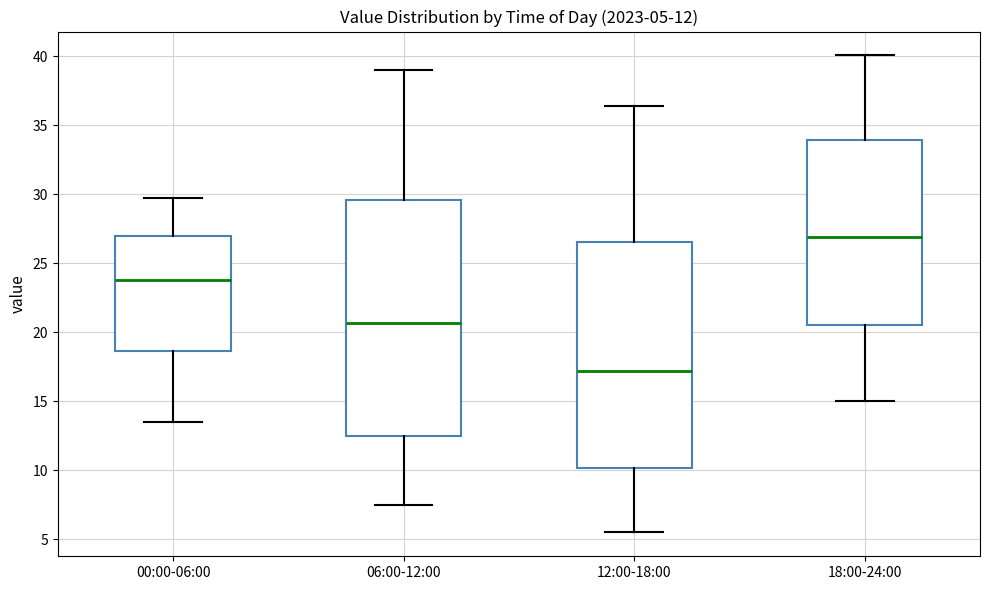

Which box's median line is the highest?

18:00-24:00